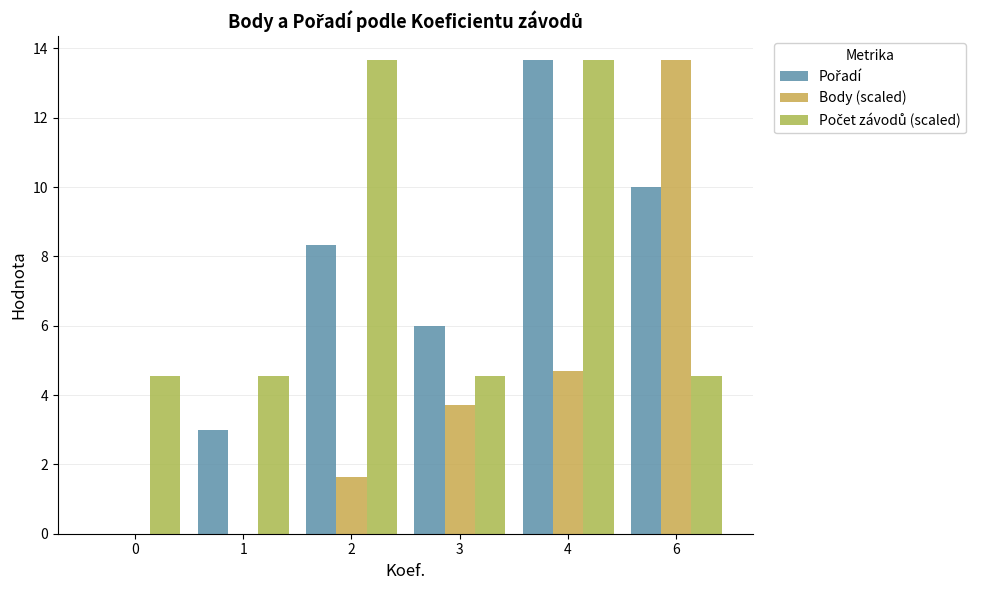

Reading left to right, list all the values displayed in this chart.

Pořadí: 0=0.0	1=3.0	2=8.3	3=6.0	4=13.7	6=10.0
Body (scaled): 0=0.0	1=0.0	2=1.6	3=3.7	4=4.7	6=13.7
Počet závodů (scaled): 0=4.6	1=4.6	2=13.7	3=4.6	4=13.7	6=4.6